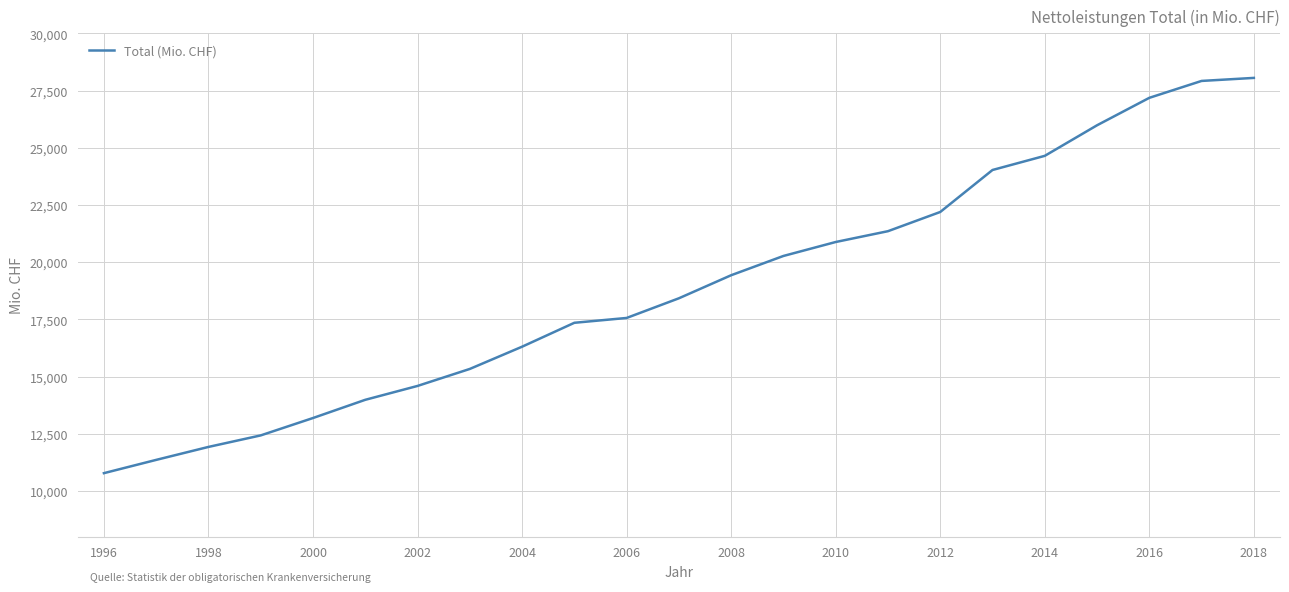

What is the difference between the maximum and minimum values?

17275.9